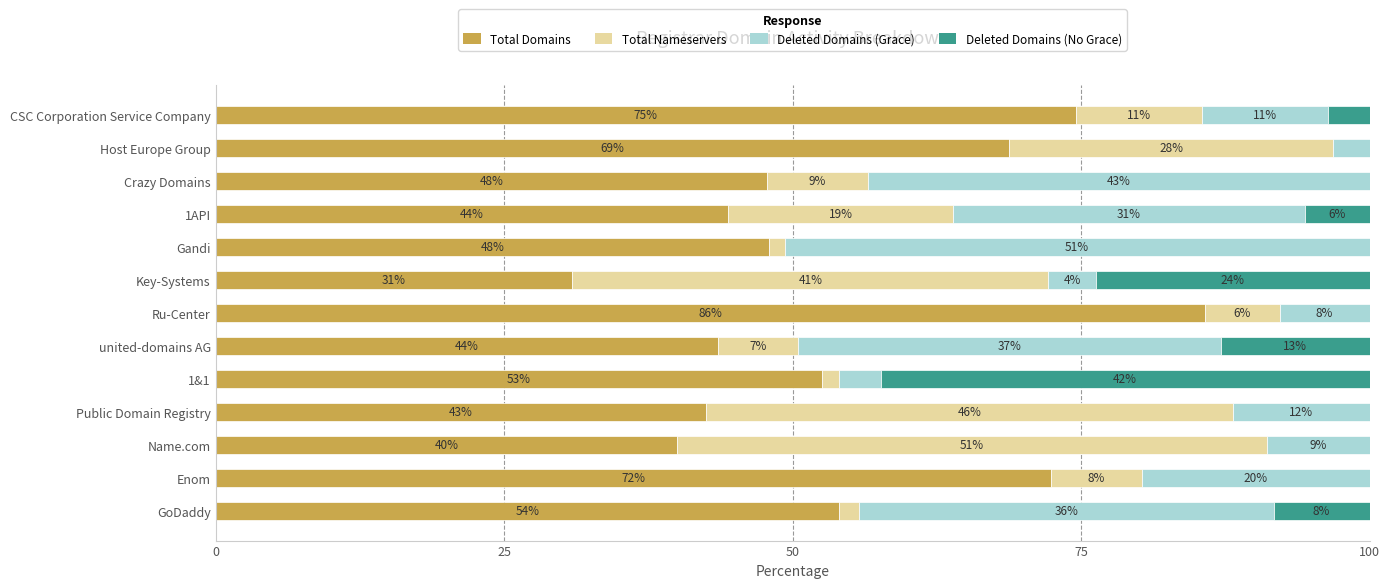

What is the sum of all Deleted Domains (No Grace) values?

96.4